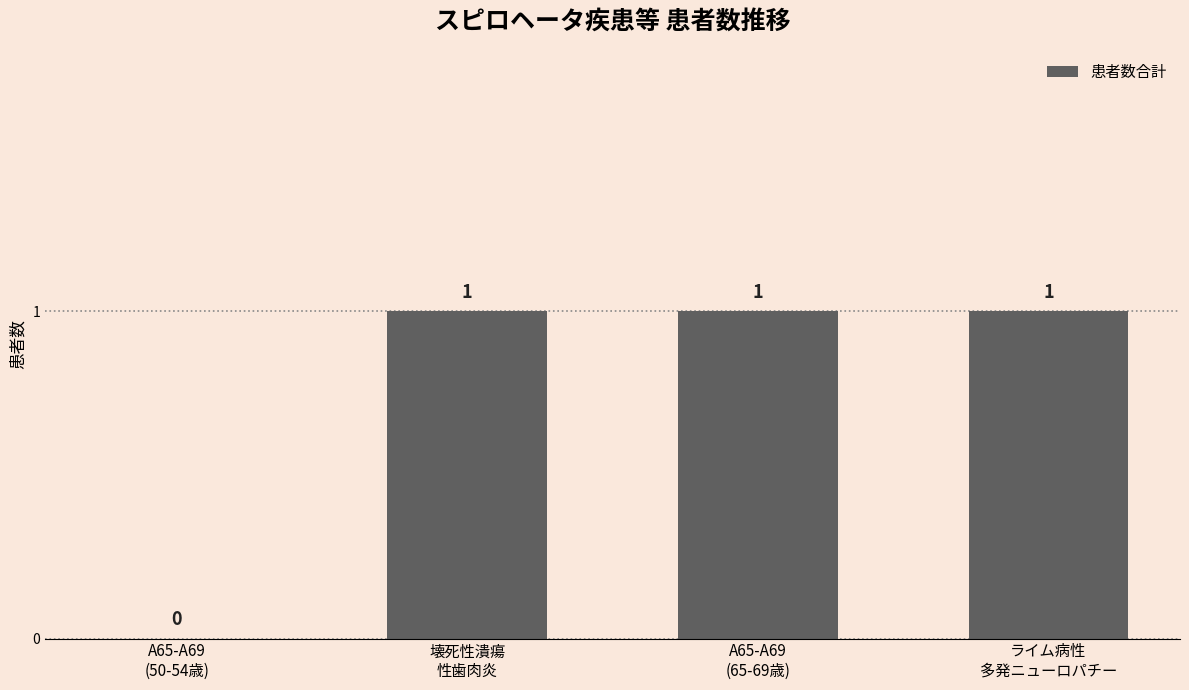

Reading left to right, what are all the values shown in this chart?

A65-A69
(50-54歳)=0	壊死性潰瘍
性歯肉炎=1	A65-A69
(65-69歳)=1	ライム病性
多発ニューロパチー=1